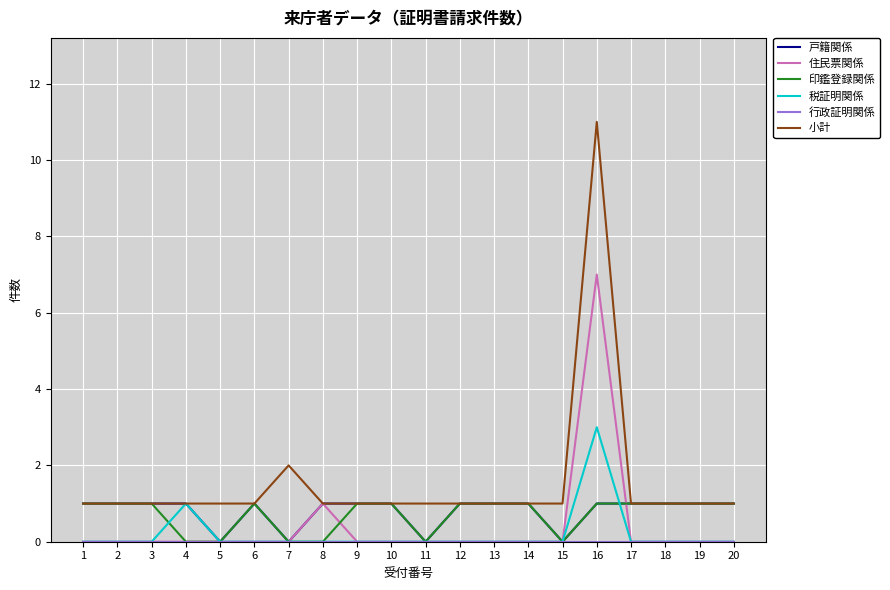

What is the maximum value shown in the chart?

11